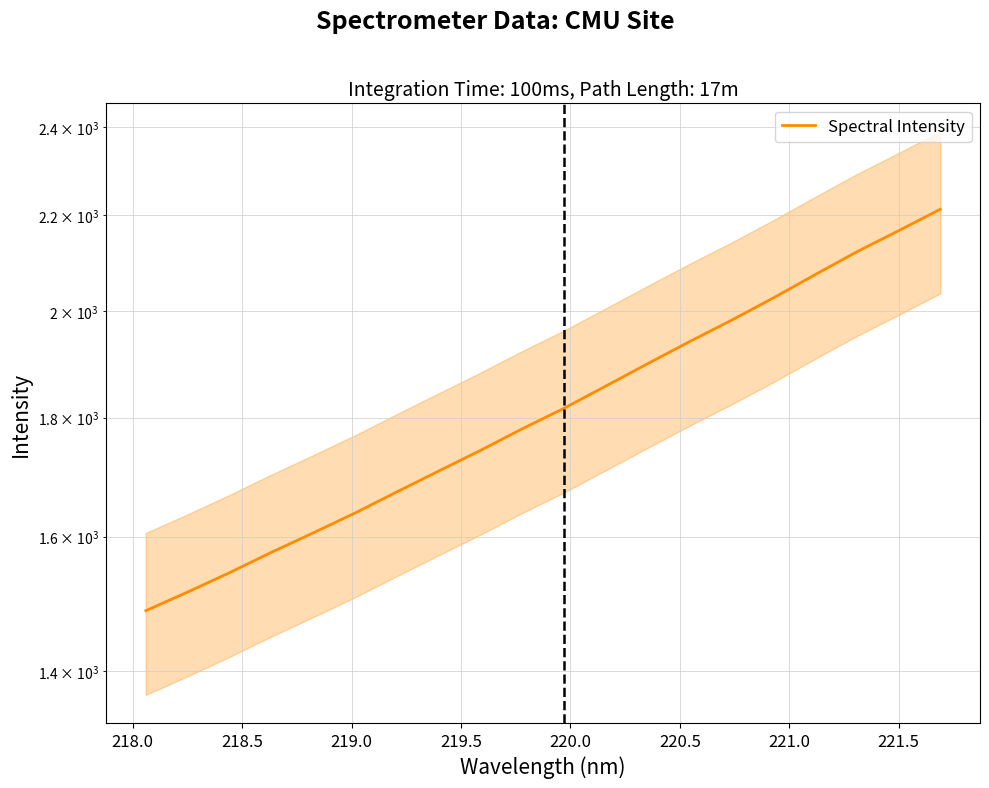

How many data points are above 1816?

10